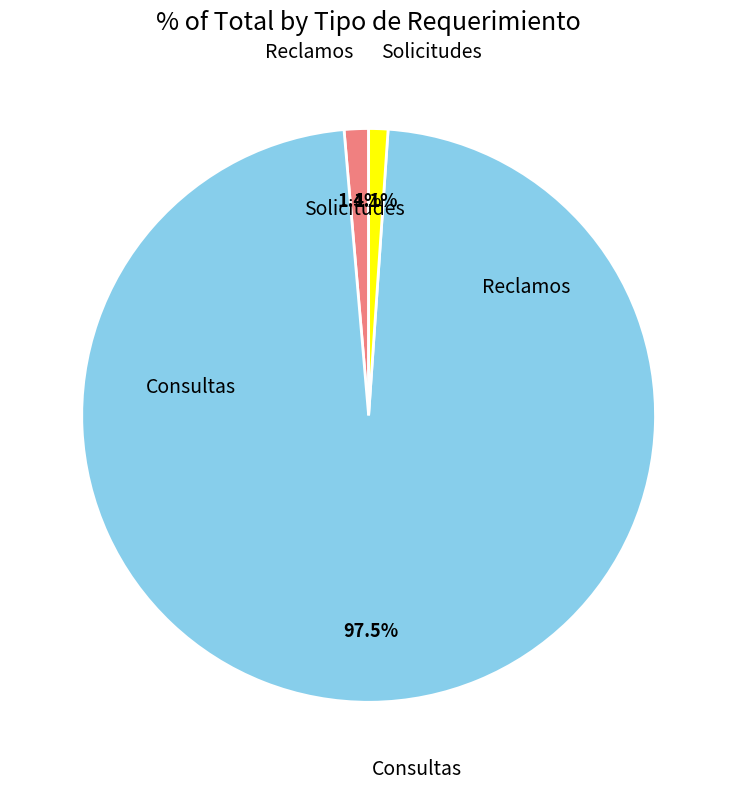

How many slices are in this pie chart?

3